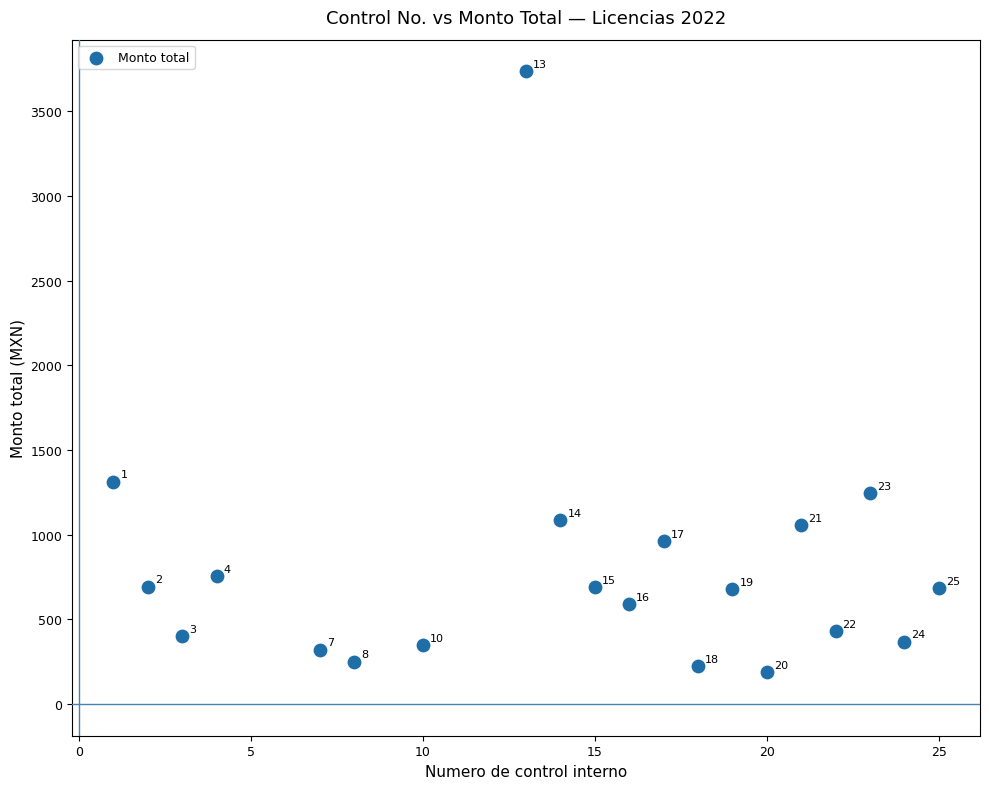

What Y value in the scatter plot is closest to 1962?

1314